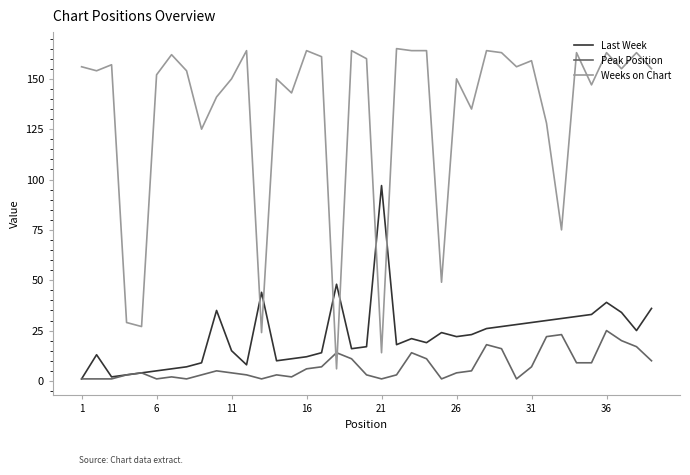

List the series in order of their peak value, highest first.

Weeks on Chart, Last Week, Peak Position